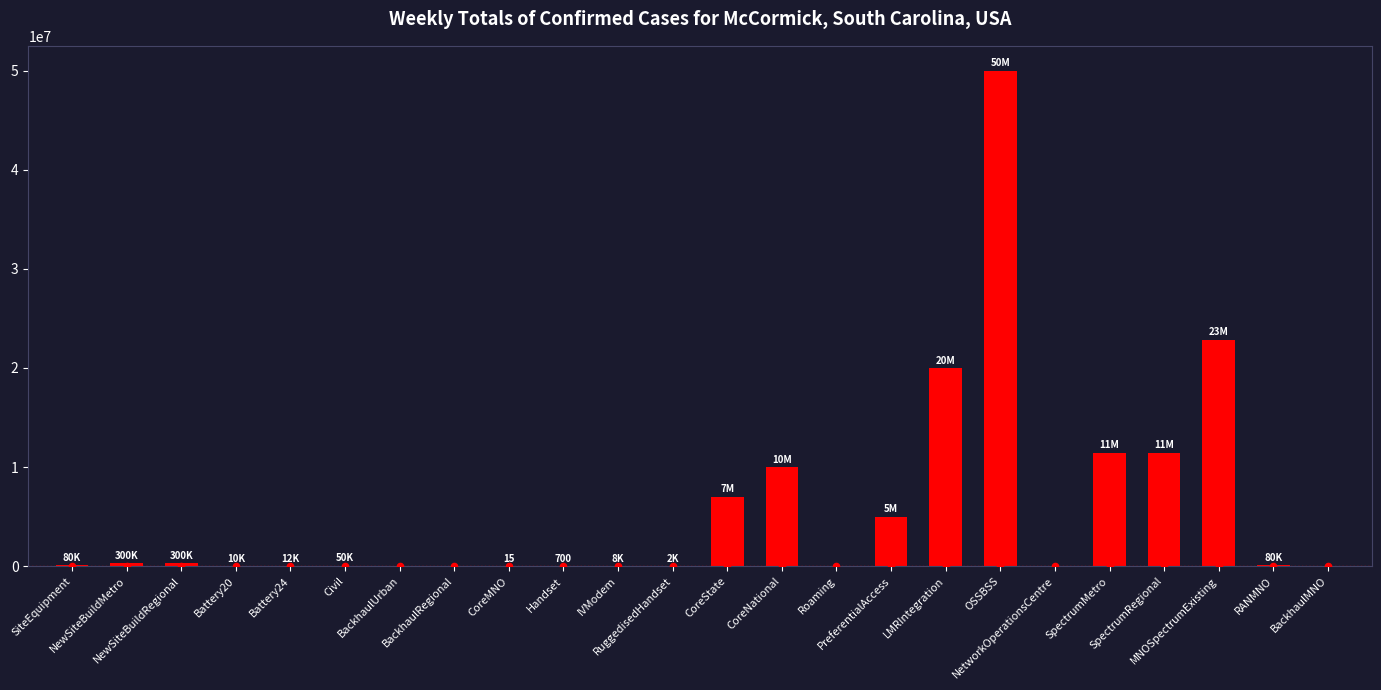

What is the change in value from CoreNational to PreferentialAccess?

-5000000